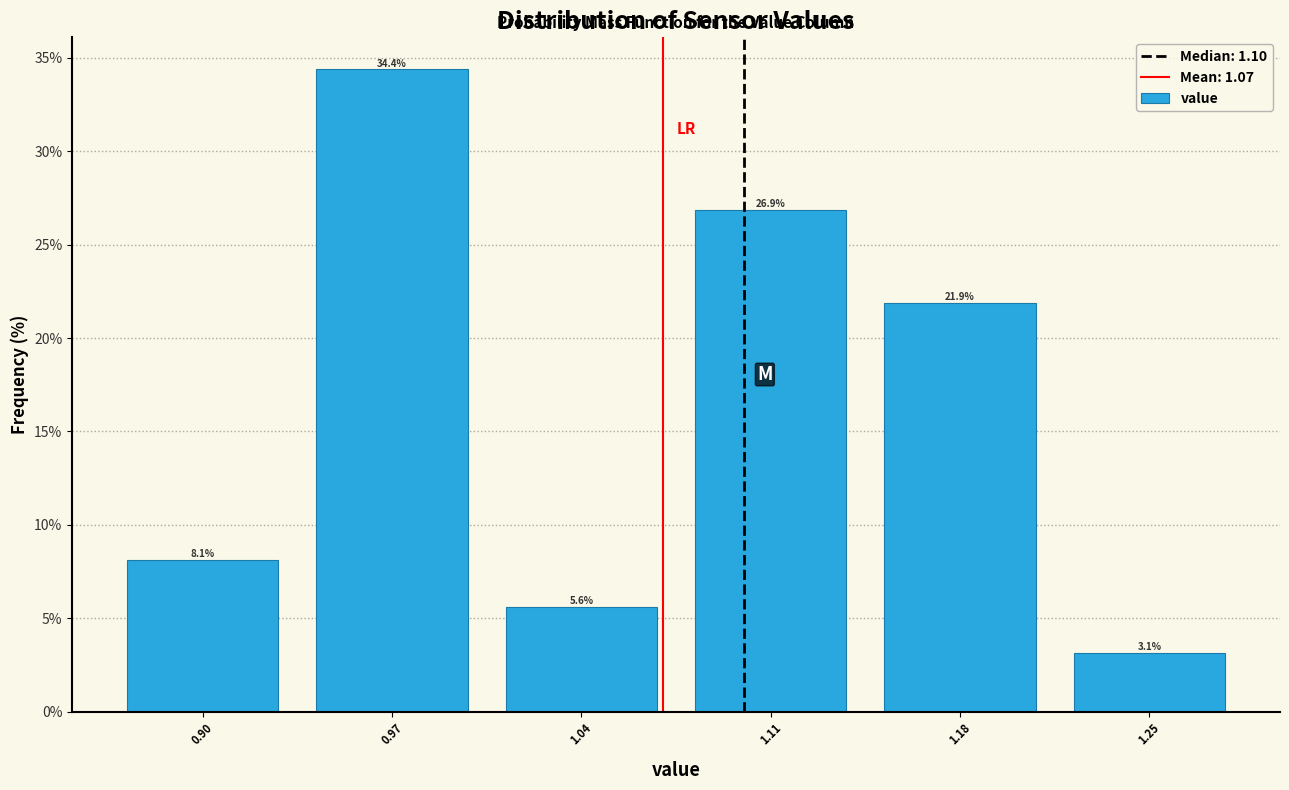

How tall is the bar that spans 0.865 to 0.935 on the x-axis? The bar edges are not printed on the chart, so give them approximately, as read against the axis.

8.1